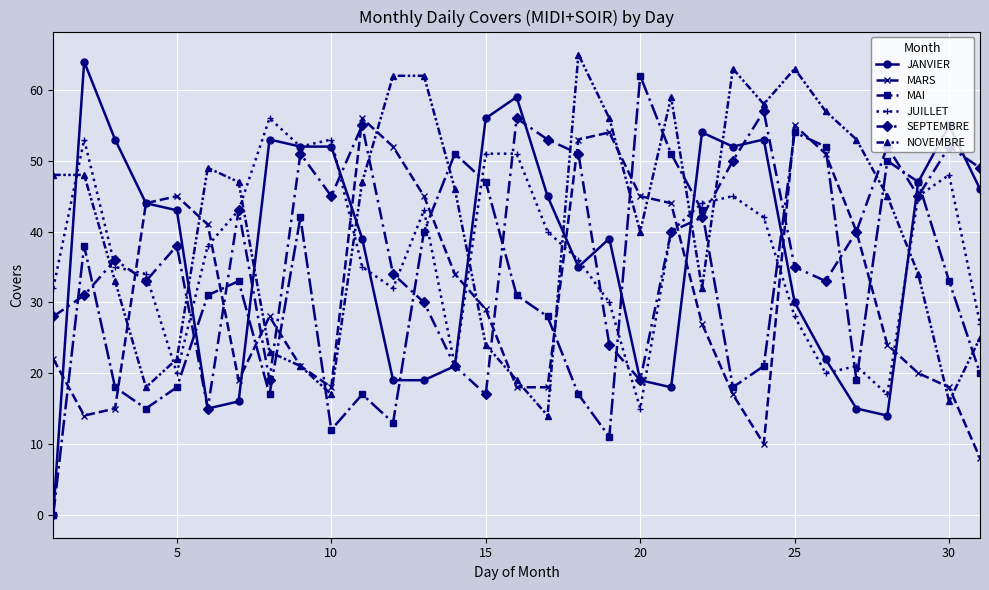

True or false: MAI and MARS cross at least once.

True